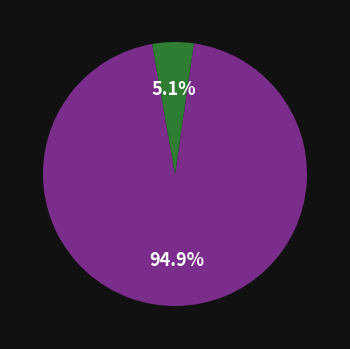

How many slices are in this pie chart?

2